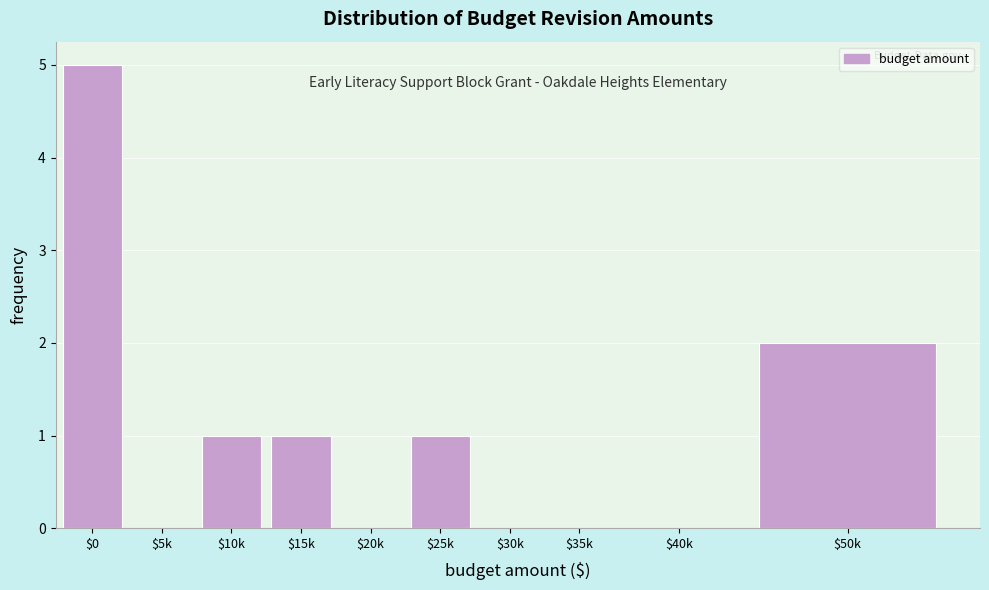

At which category does the chart reach its peak across all series?

$0